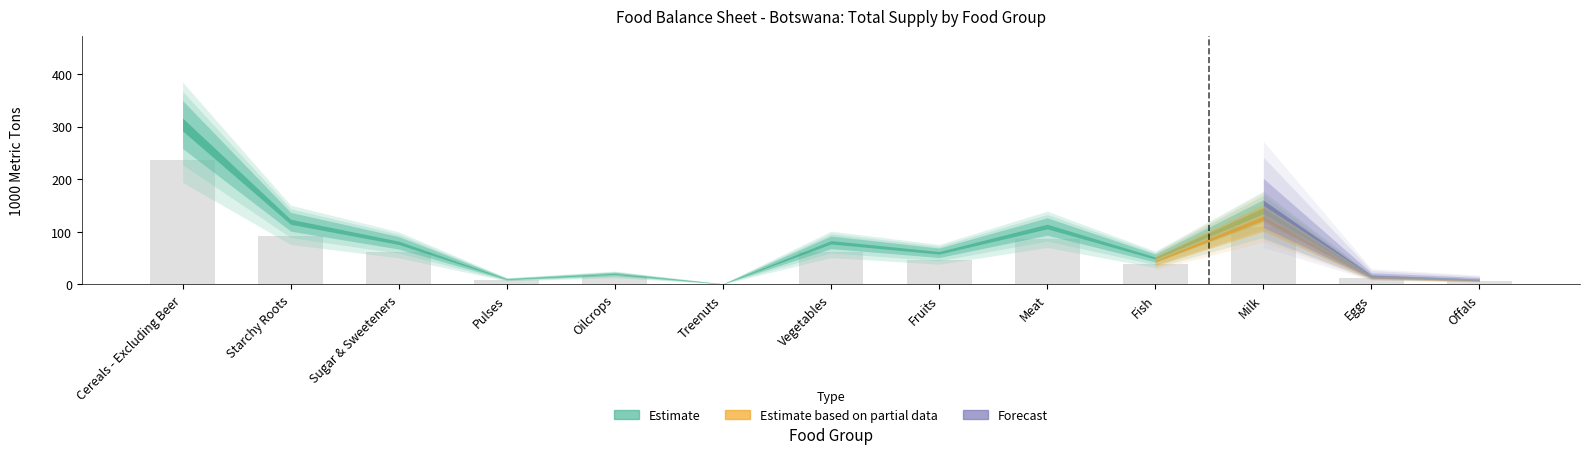

At which category does the chart reach its peak across all series?

Cereals - Excluding Beer